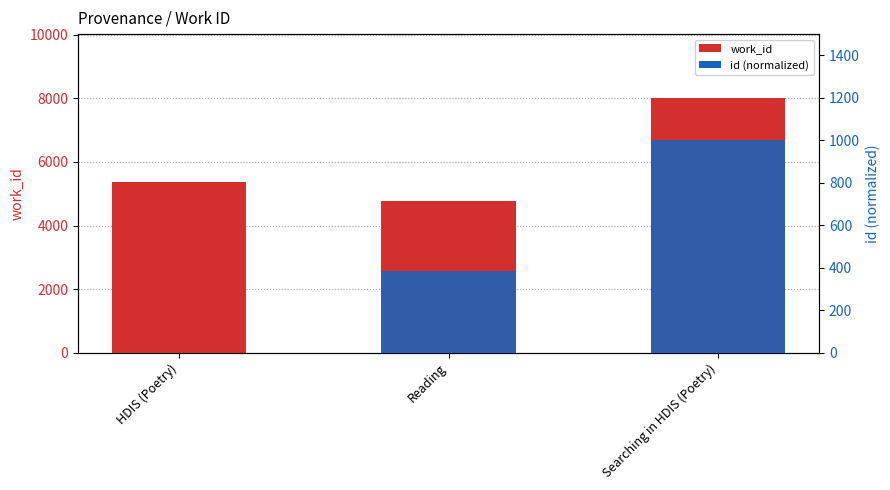

Is the value of work_id at Reading greater than the value of id (normalized) at Searching in HDIS (Poetry)?

Yes